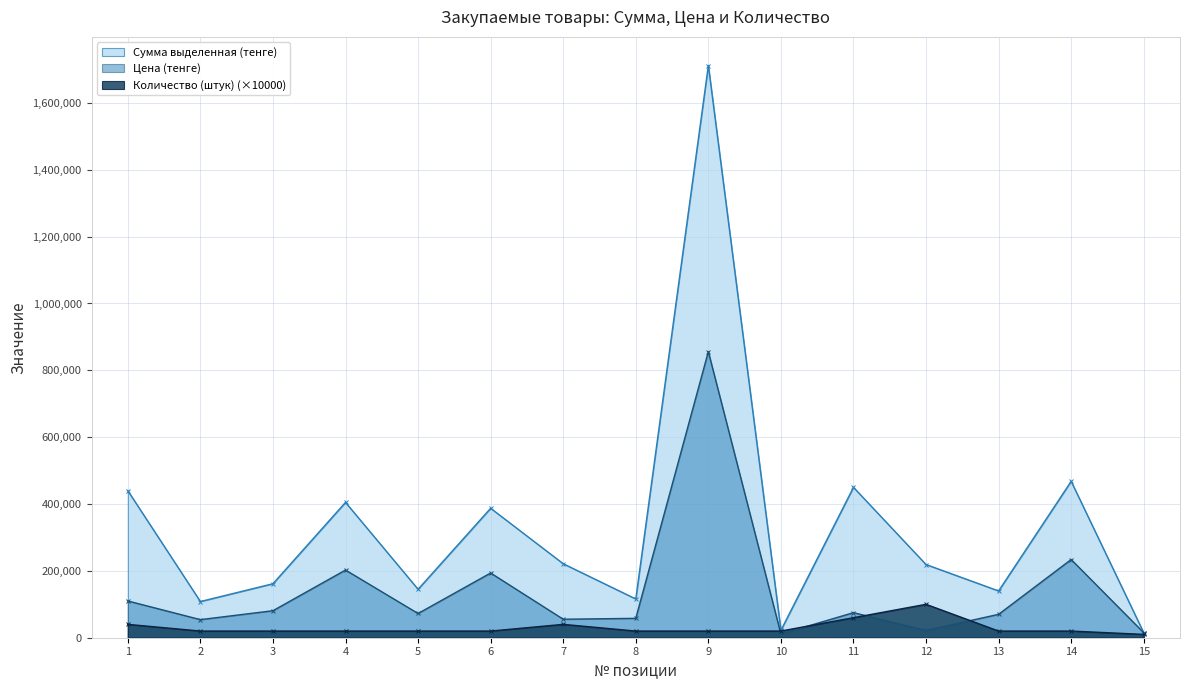

Which series has the widest spread of values?

Сумма выделенная (тенге)